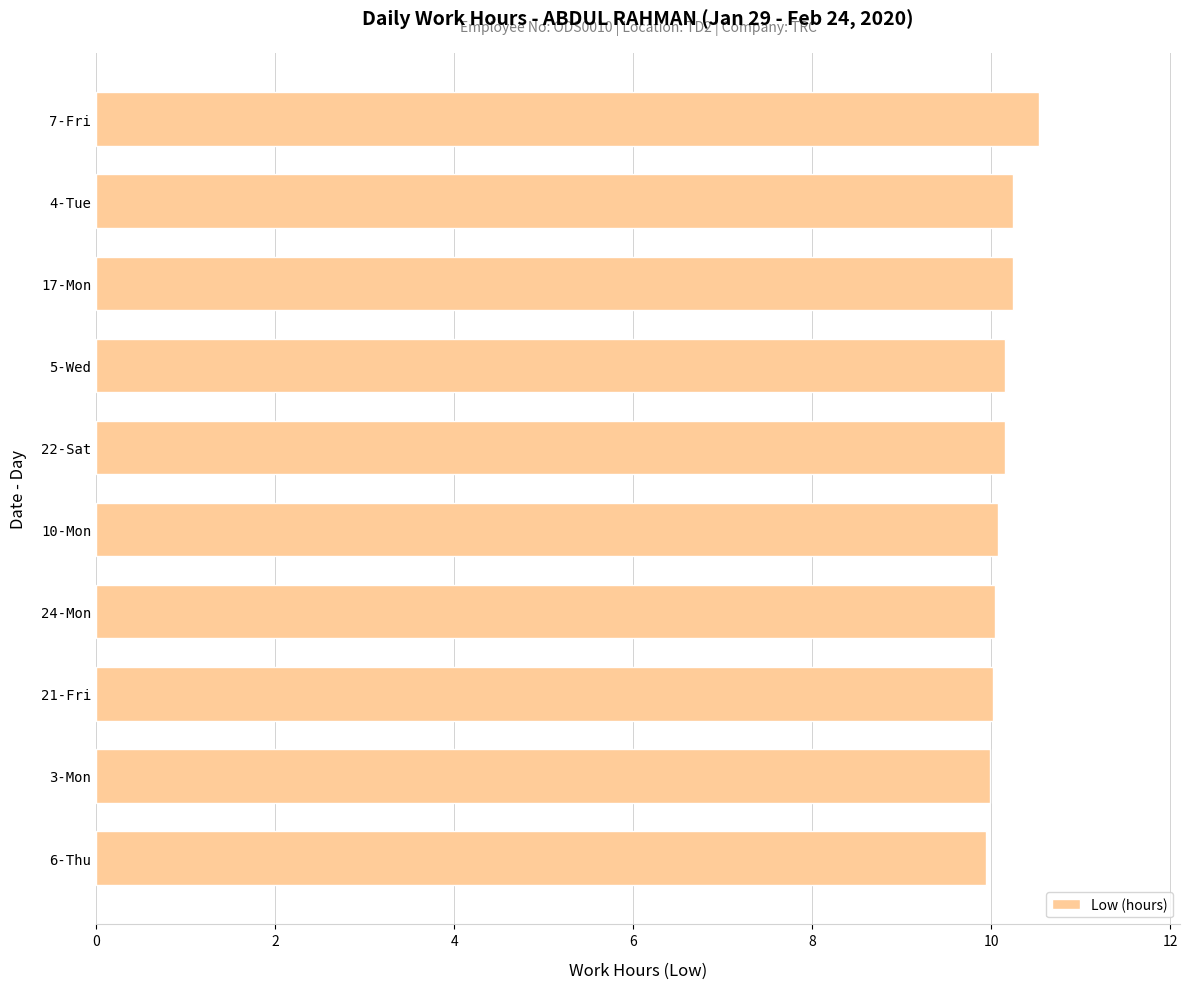

The chart shows a value of 10.2 at 4-Tue. True or false?

True